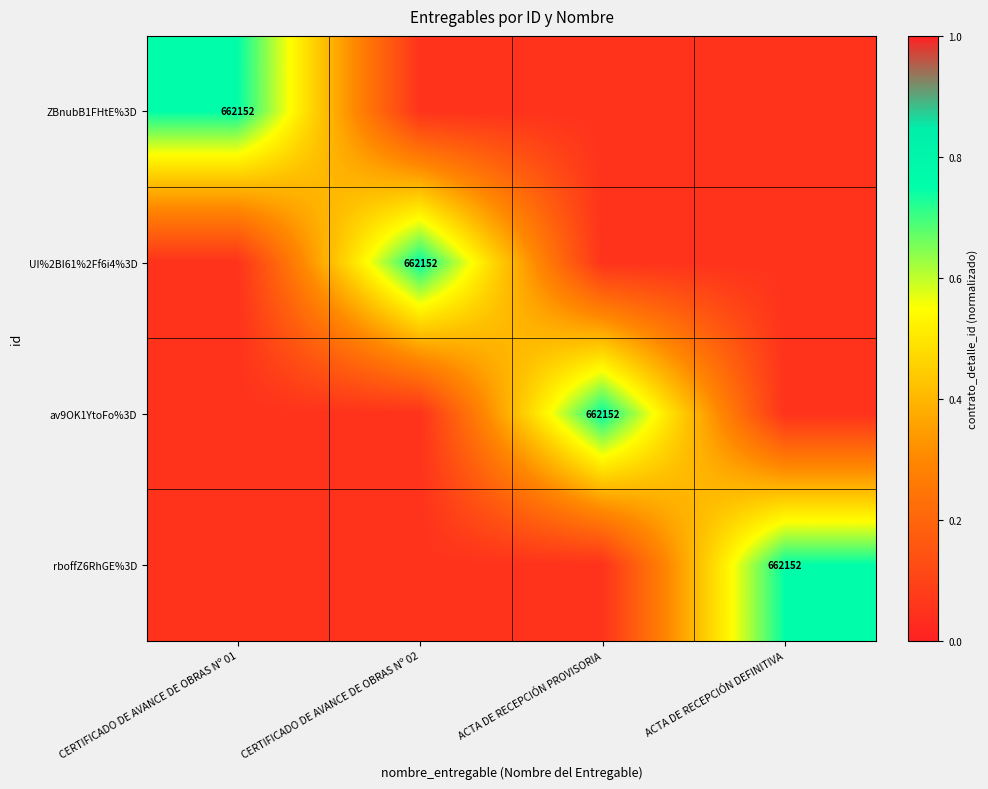

Rank the series by their maximum value, from lowest to highest.

ZBnubB1FHtE%3D, UI%2BI61%2Ff6i4%3D, av9OK1YtoFo%3D, rboffZ6RhGE%3D